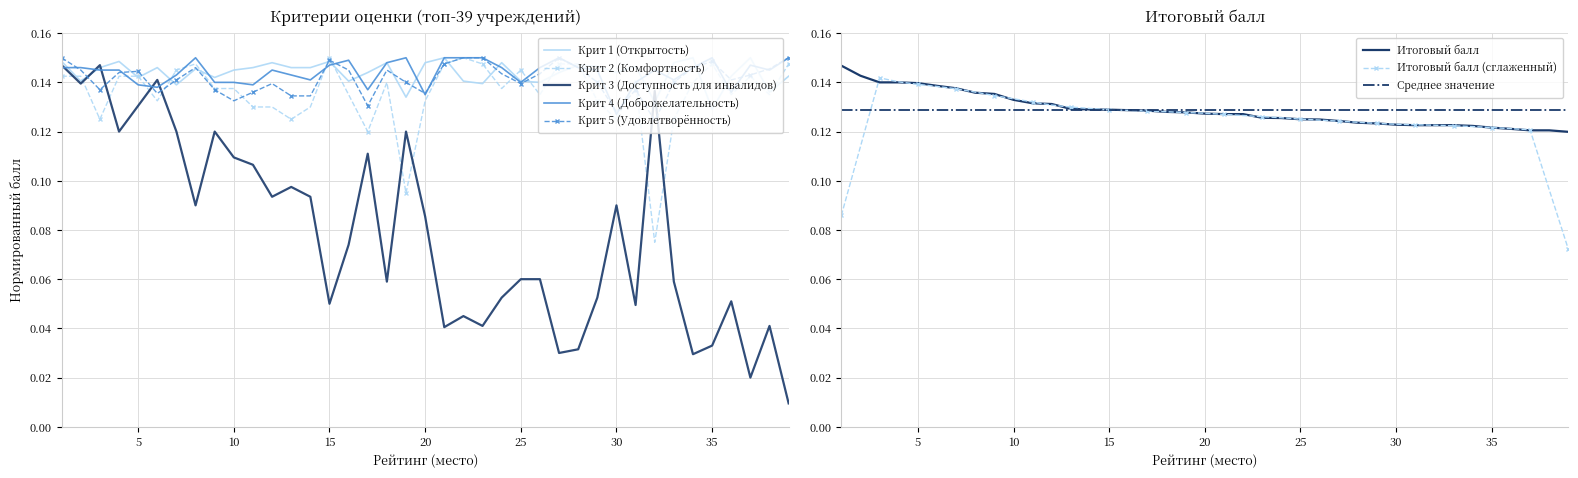

How many interior local valleys does the Крит 4 (Доброжелательность) series have?

10